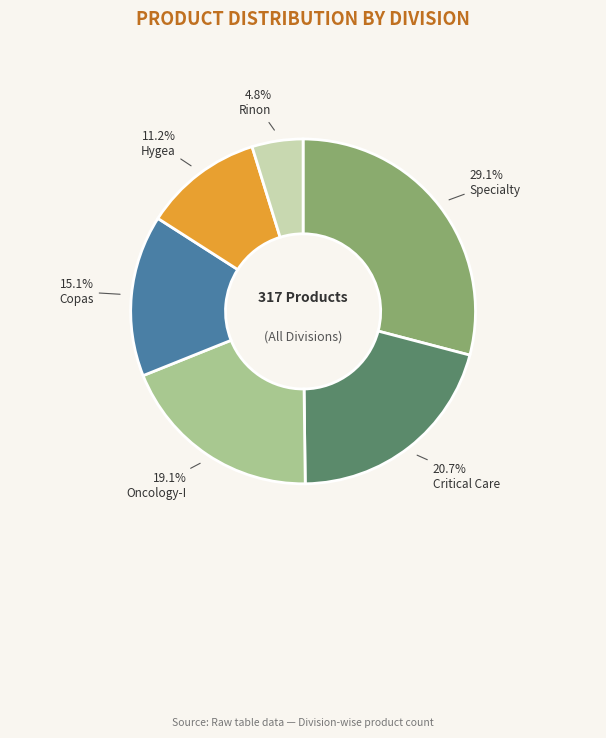

Does Copas represent more than half of the total?

No